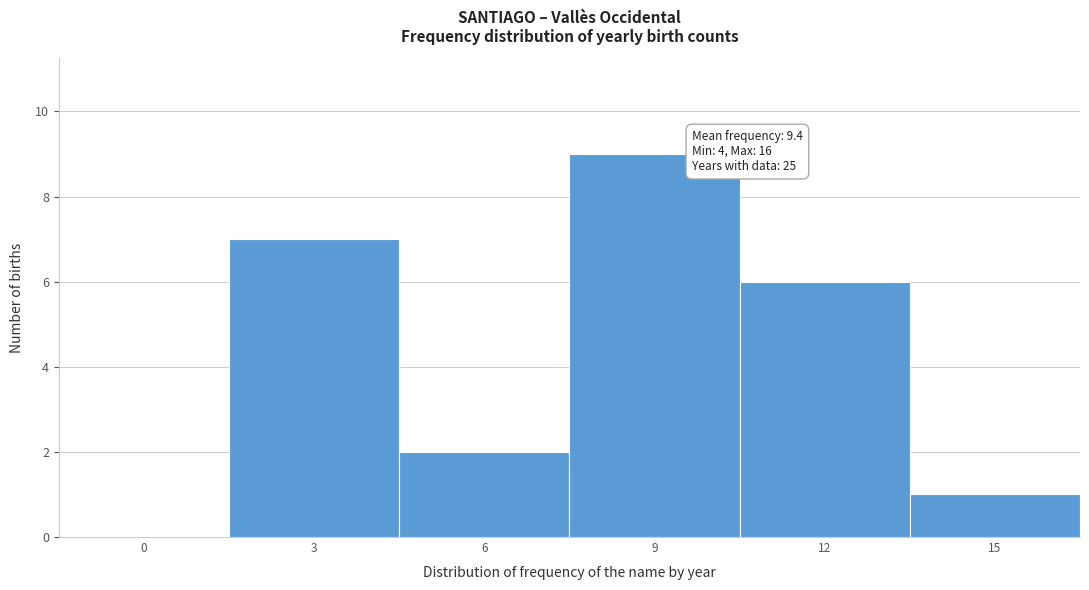

Reading left to right, transcribe all the data shown in this chart.

0=0	3=7	6=2	9=9	12=6	15=1